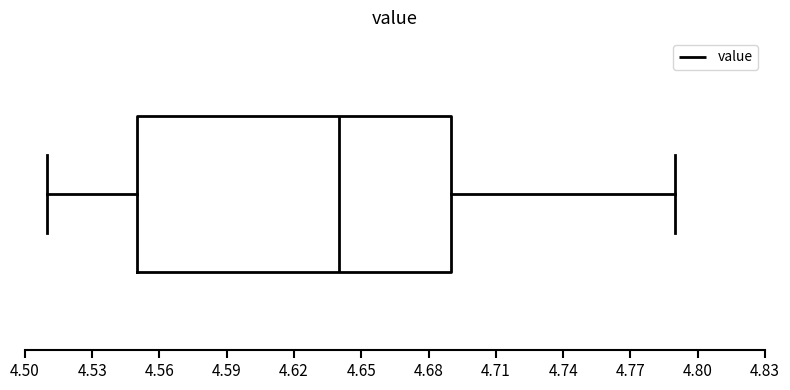

Transcribe this box plot: give where the median line is, the range the box spans, and where the two whiskers end, as read against the x-axis. The values are not printed on the chart, so give them approximately, as read against the axis.

median 4.64, box 4.55 to 4.69, whiskers 4.51 to 4.79